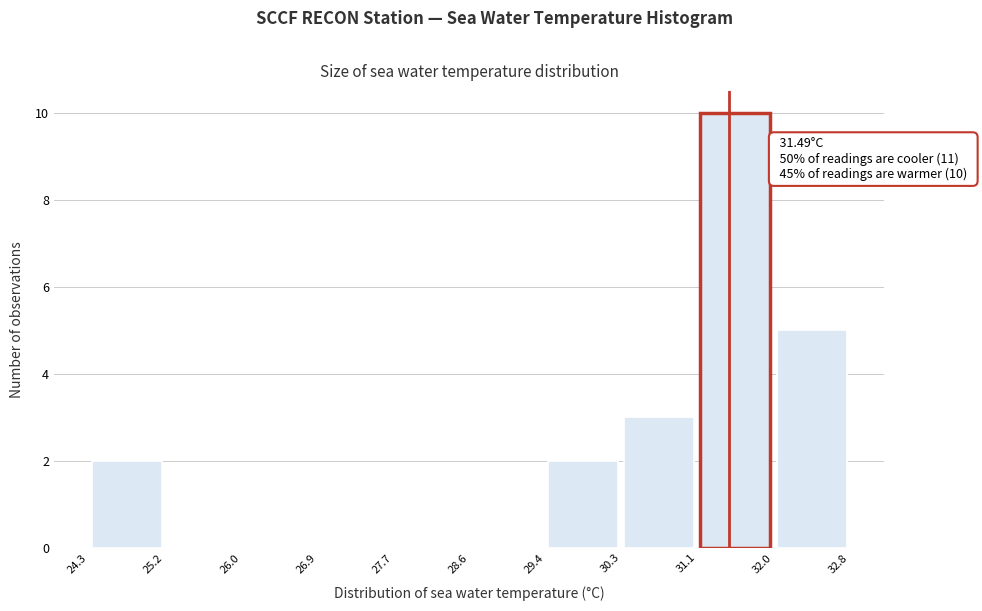

Over which range of the x-axis is the bar tallest?

31.1 to 32.0